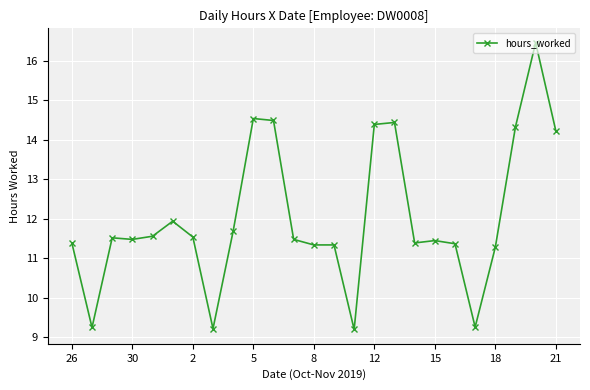

What is the sum of all values?

300.6